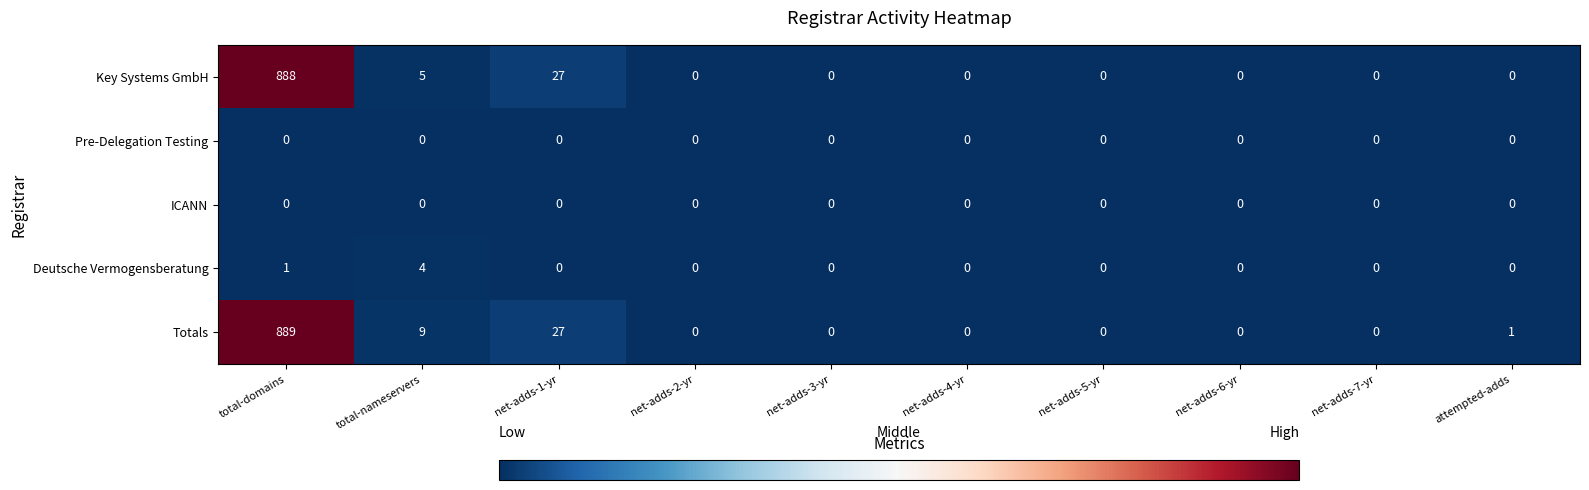

Between total-nameservers and net-adds-1-yr, which series saw the biggest shift?

Key Systems GmbH